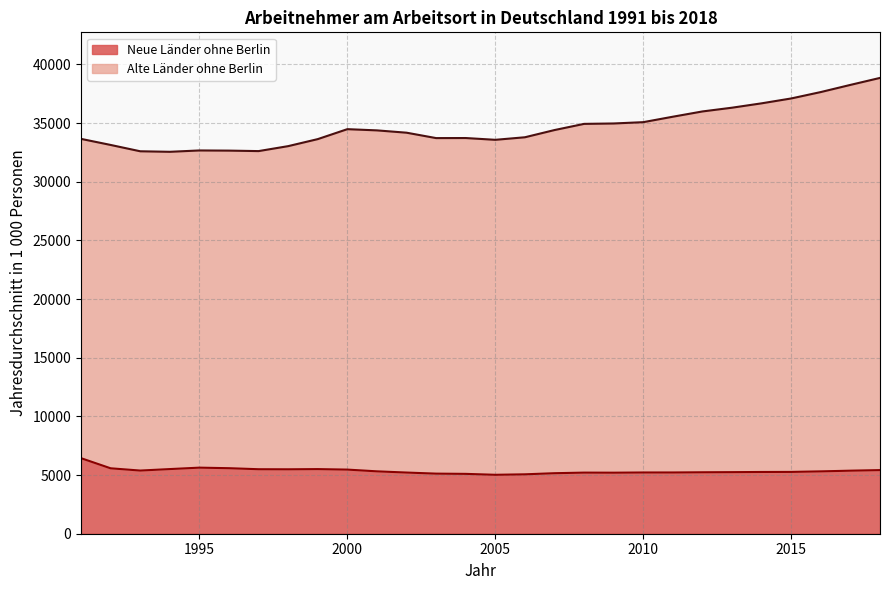

Rank the series at 2005 from highest to lowest value.

Alte Länder ohne Berlin, Neue Länder ohne Berlin